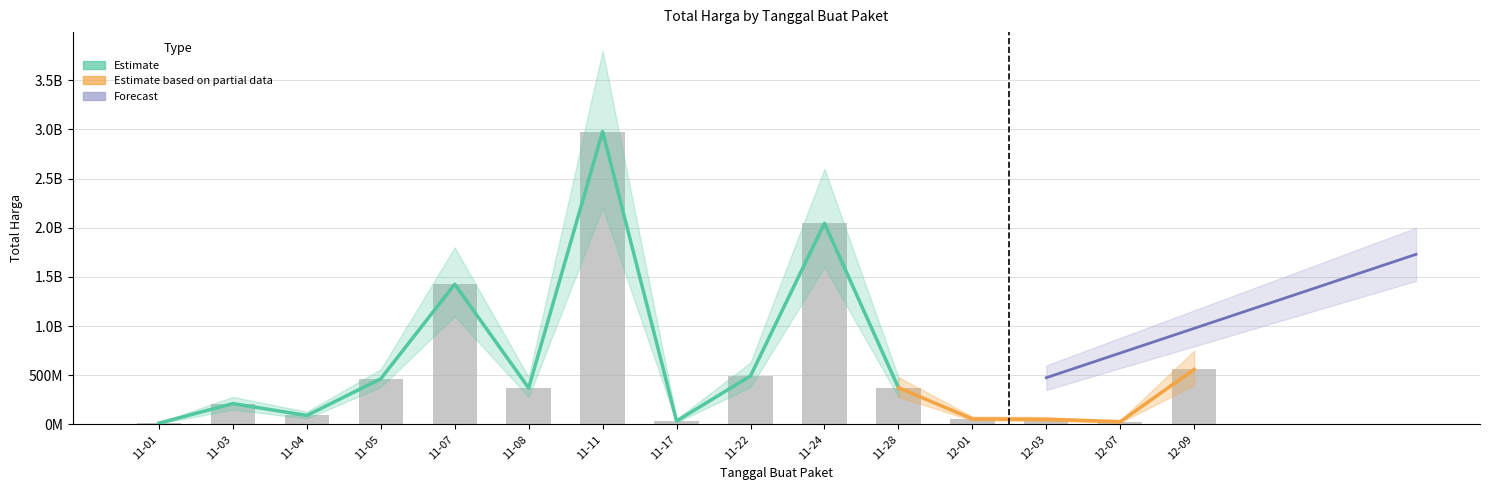

What is the smallest value displayed?

12787500